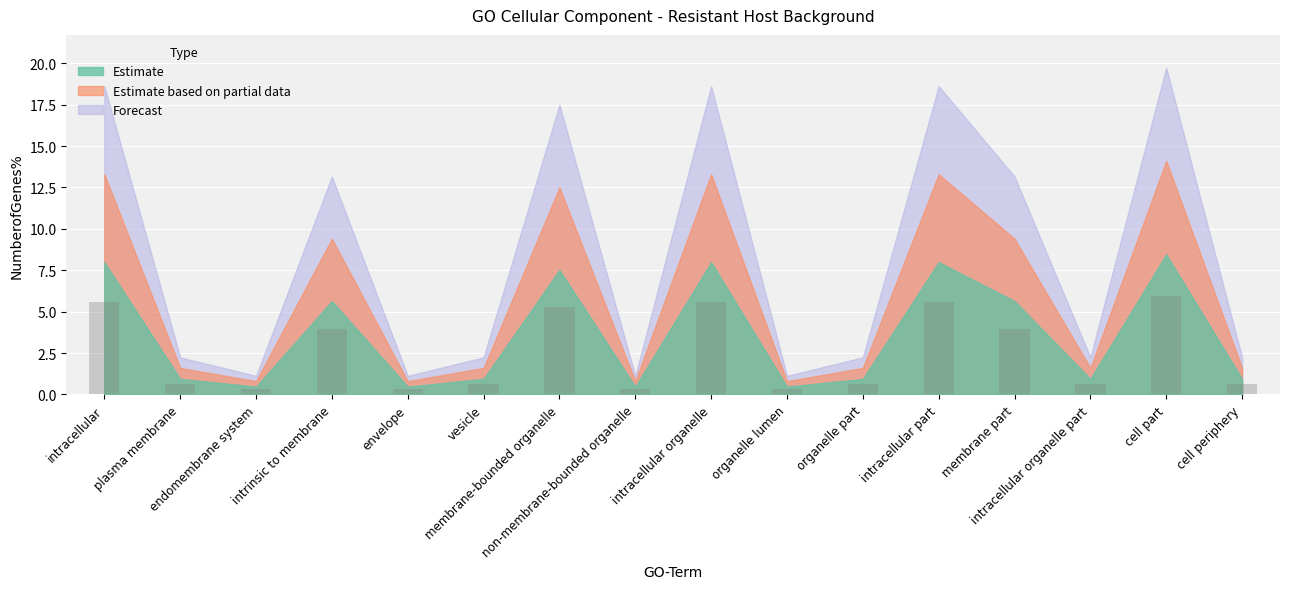

Reading left to right, transcribe all the data shown in this chart.

intracellular=5.6	plasma membrane=0.7	endomembrane system=0.3	intrinsic to membrane=3.9	envelope=0.3	vesicle=0.7	membrane-bounded organelle=5.3	non-membrane-bounded organelle=0.3	intracellular organelle=5.6	organelle lumen=0.3	organelle part=0.7	intracellular part=5.6	membrane part=3.9	intracellular organelle part=0.7	cell part=5.9	cell periphery=0.7